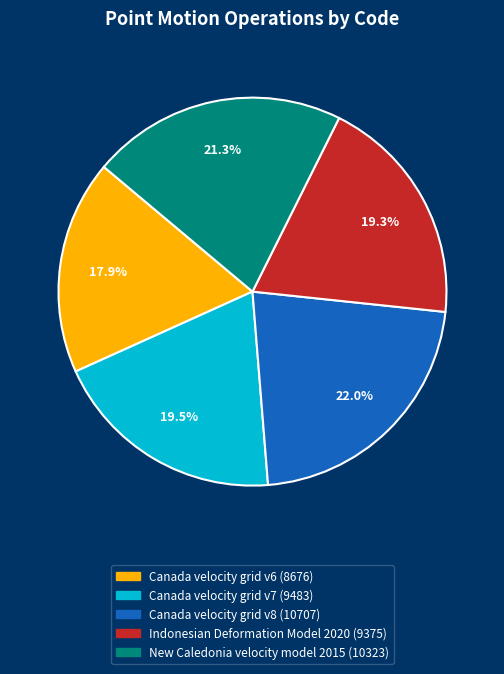

Is the sum of Indonesian Deformation Model 2020 and New Caledonia velocity model 2015 greater than half?

No